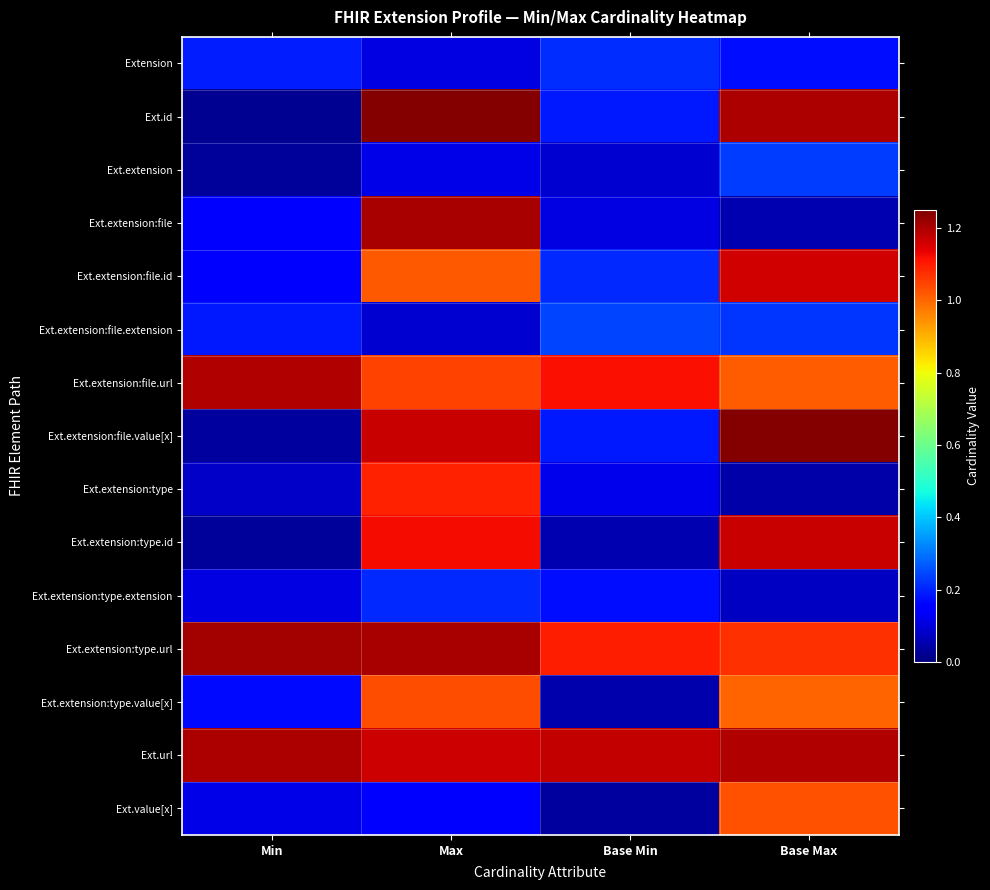

At which category is the sum across all series the highest?

Max